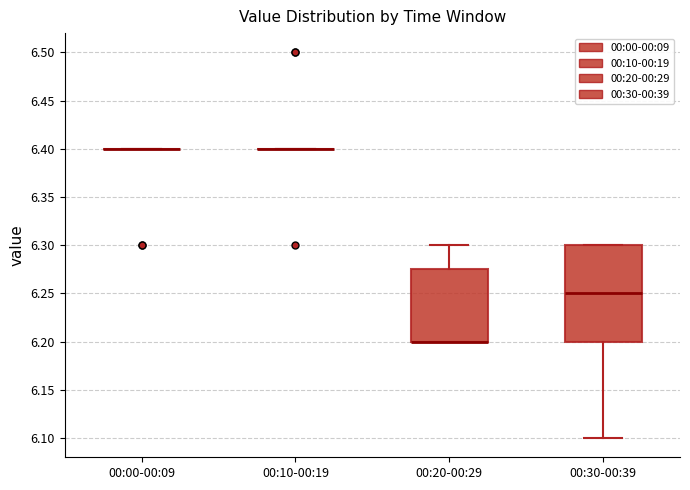

Where does the upper whisker of the box for 00:20-00:29 end on the y-axis? The values are not printed on the chart, so give them approximately, as read against the axis.

6.300